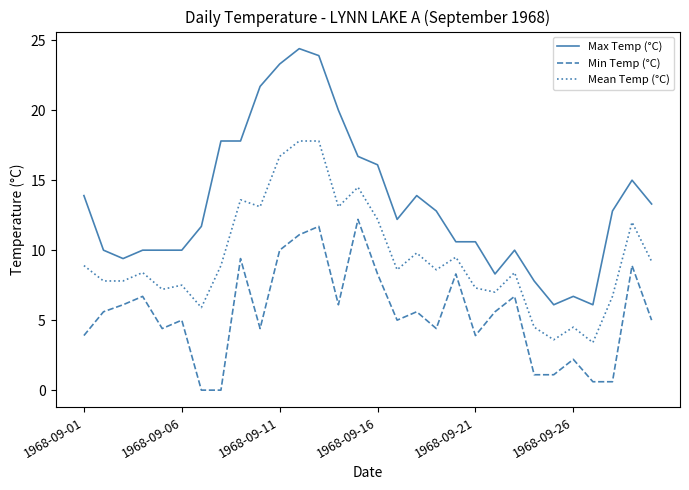

List the series in order of their peak value, lowest first.

Min Temp (°C), Mean Temp (°C), Max Temp (°C)